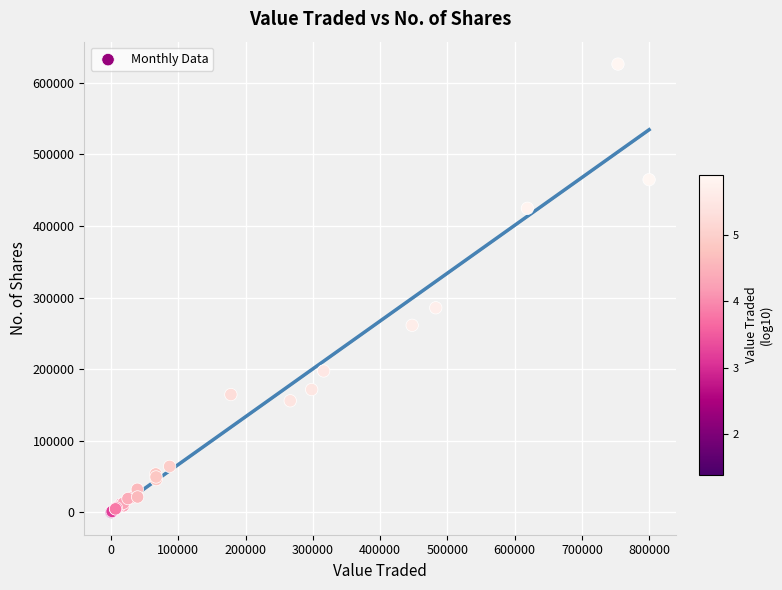

What Y value in the scatter plot is closest to 313172?

285811